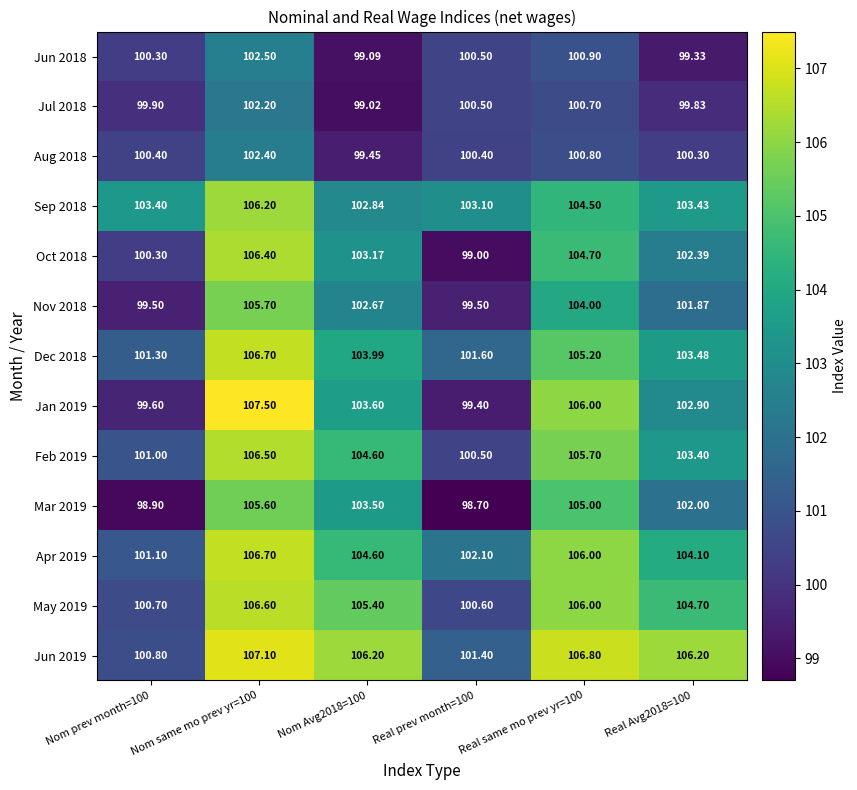

Is the value of Feb 2019 at Real prev month=100 greater than the value of Dec 2018 at Nom prev month=100?

No